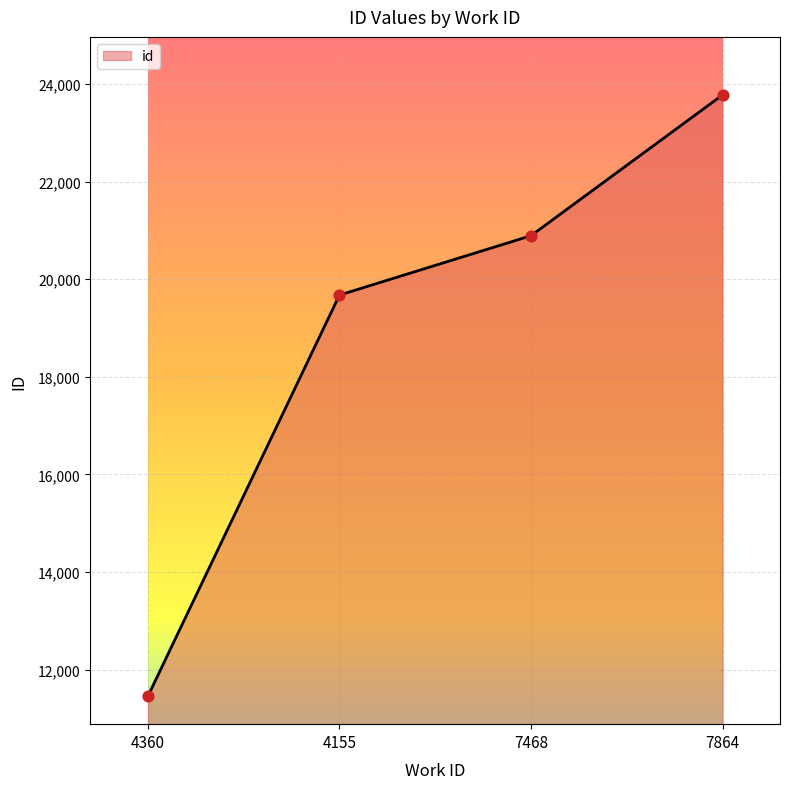

Approximately how many times larger is the value at 4155 compared to 7468?

0.9